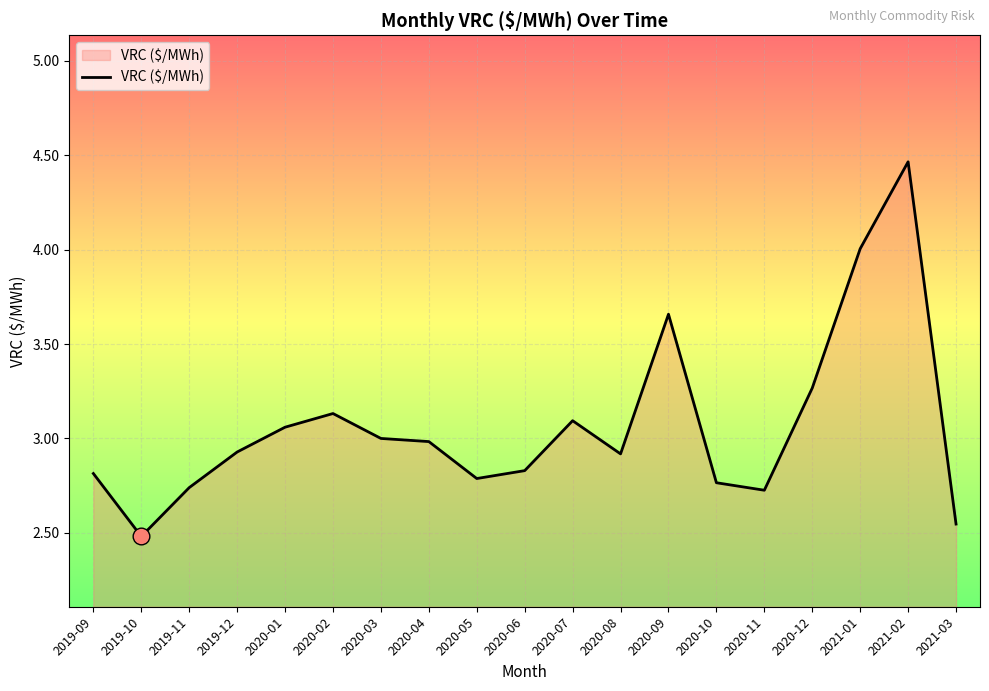

Which label corresponds to the largest value in the chart?

2021-02